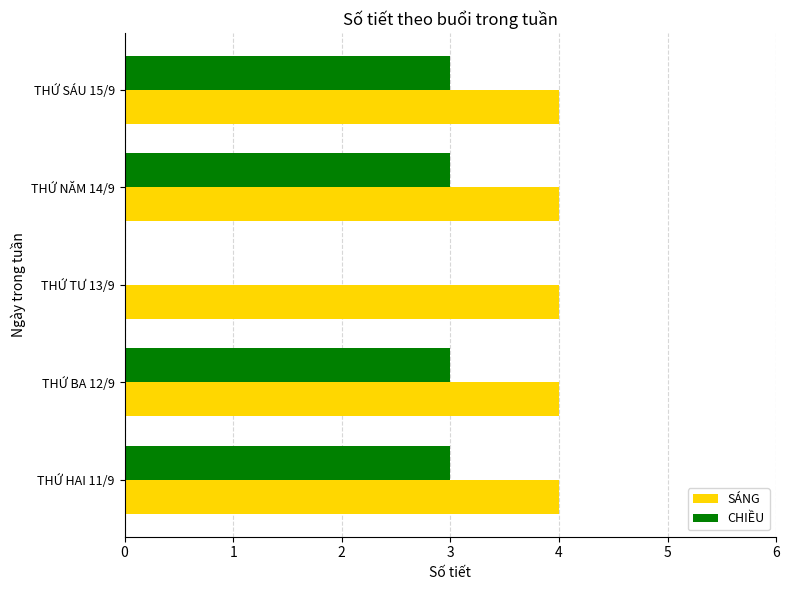

Which series has the largest total across all categories?

SÁNG